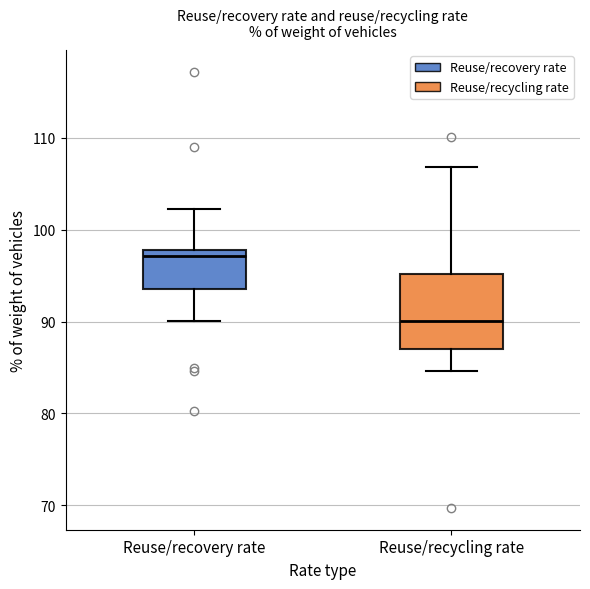

Which box has the highest median line?

Reuse/recovery rate